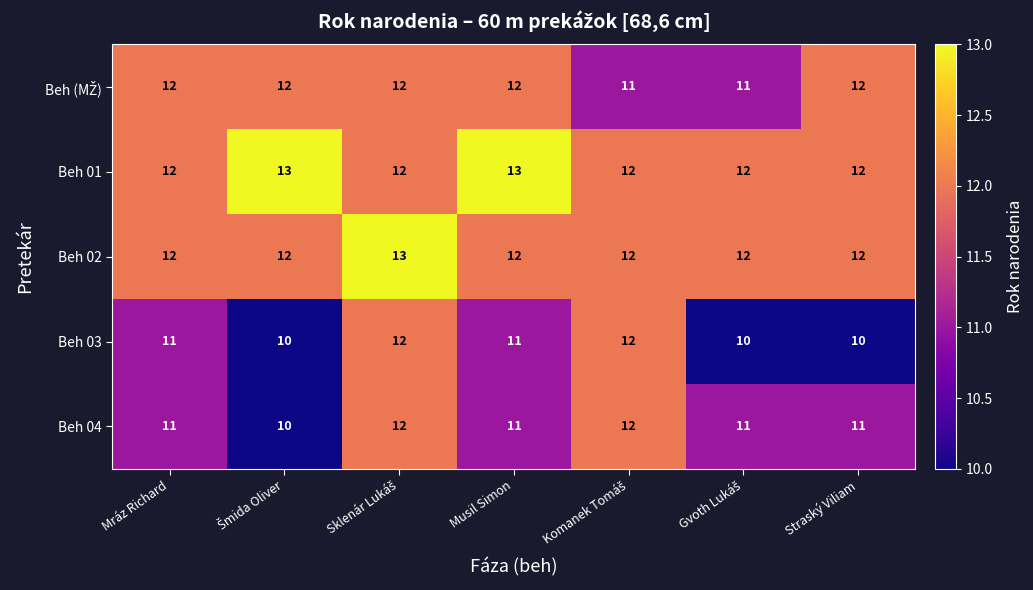

At how many categories does at least one series exceed 10?

7